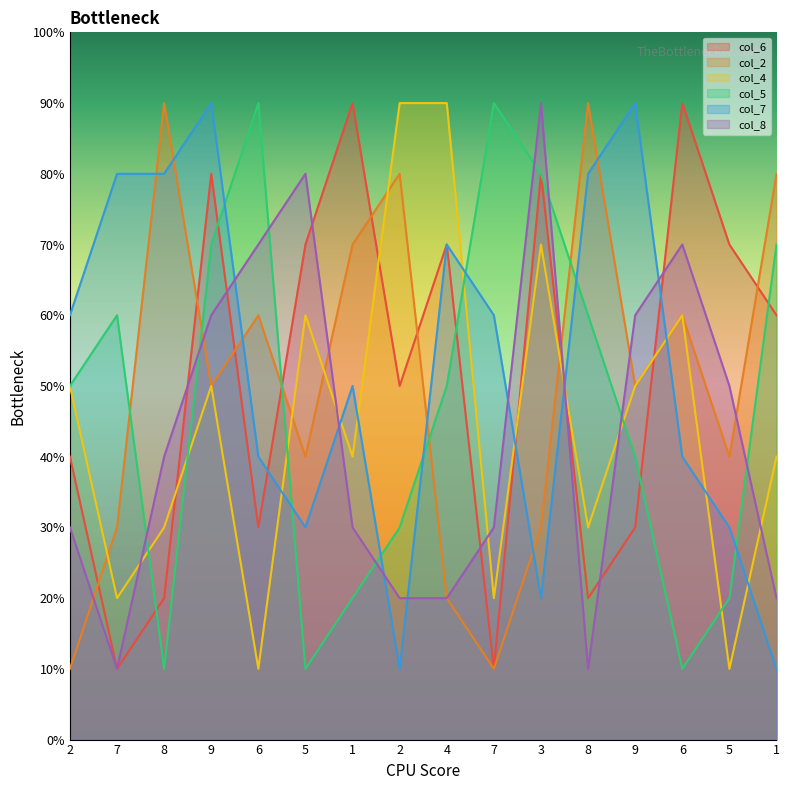

What are all the series names shown in the legend?

col_6, col_2, col_4, col_5, col_7, col_8